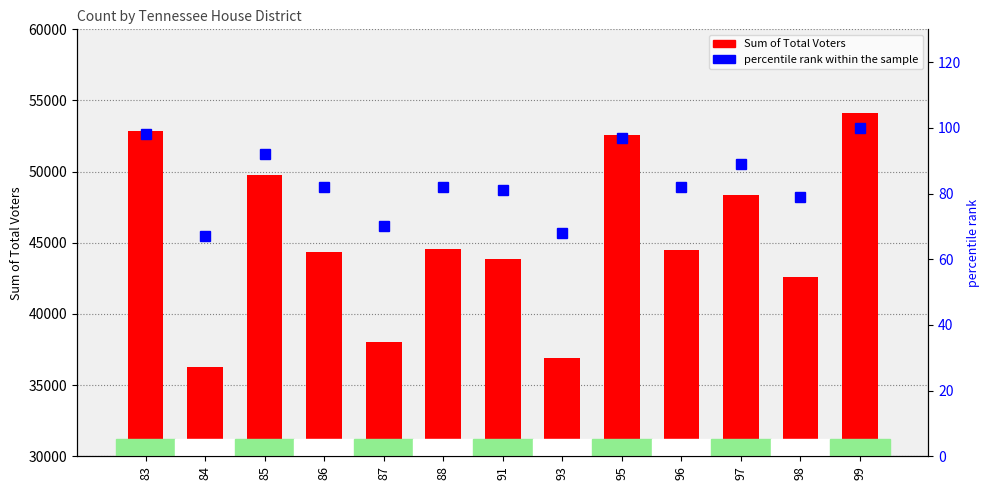

The value of percentile rank within the sample at 97 is 89. True or false?

True